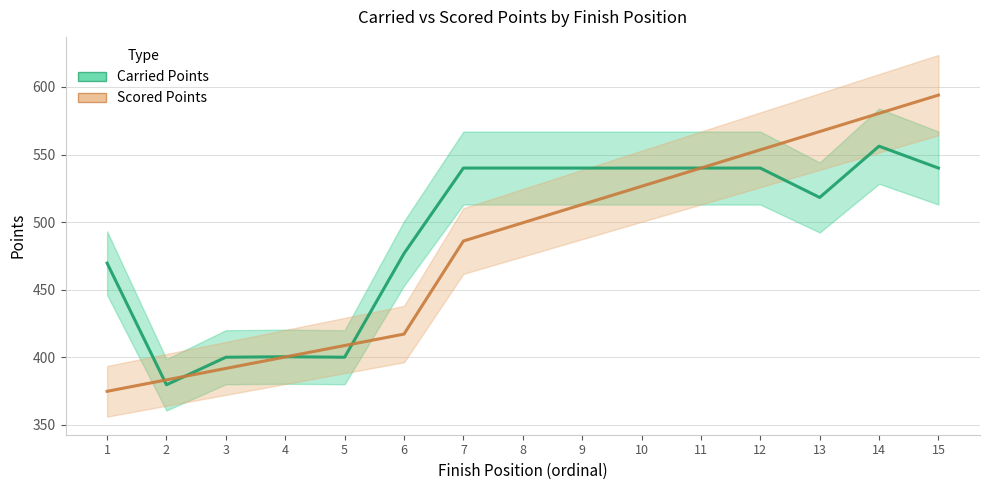

Where is Carried Points nearest to the value 467?

1